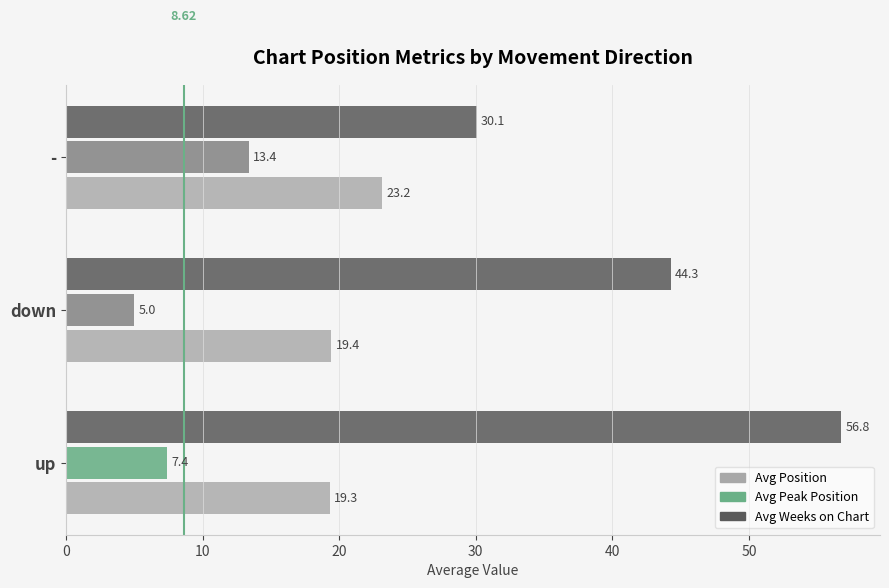

At which category is the sum across all series the highest?

up